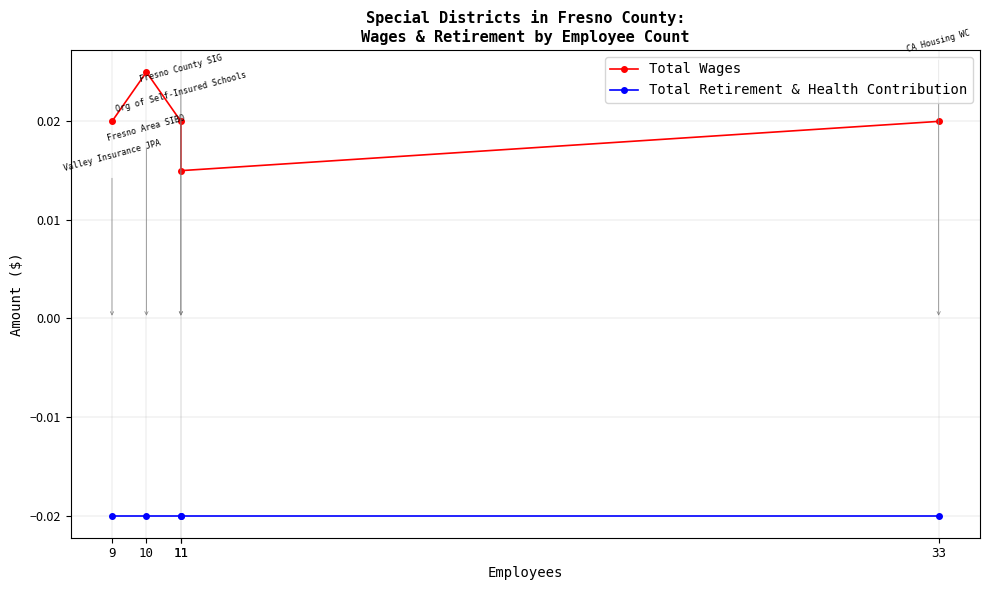

Between 11 and 33, which series saw the biggest shift?

Total Wages